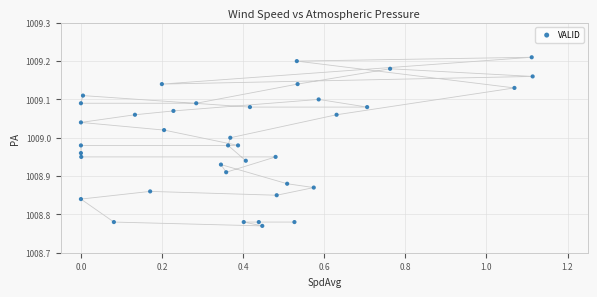

What is the range of Y values (max minus min)?

0.4